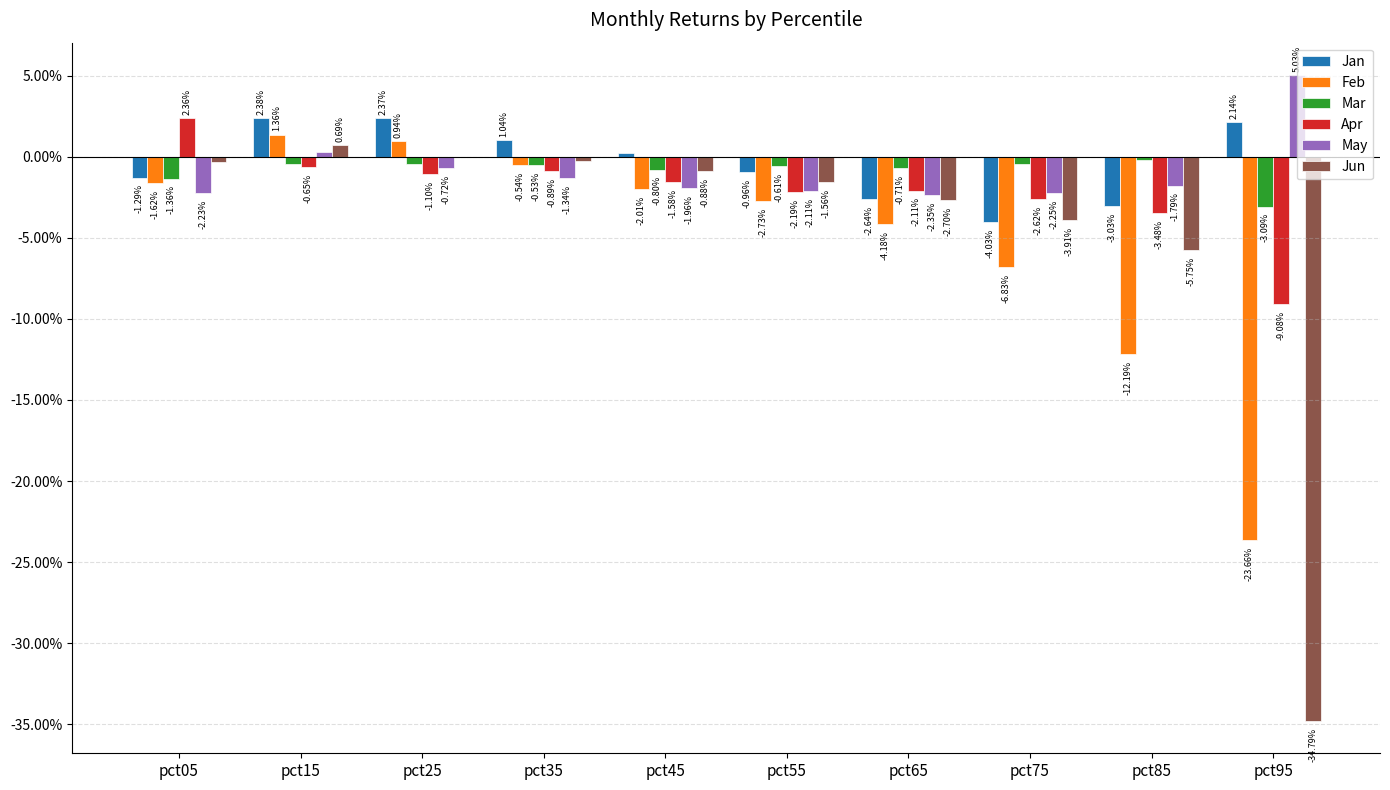

Are the bars grouped side by side (vs. stacked)?

Yes